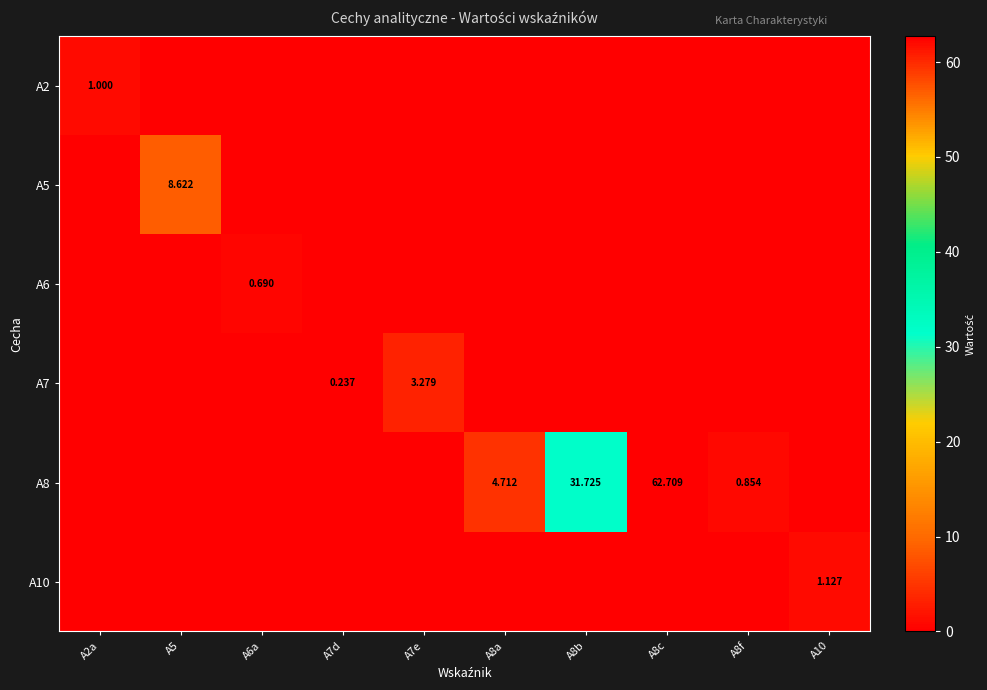

True or false: A7 has a value of 3.3 at A7e.

True